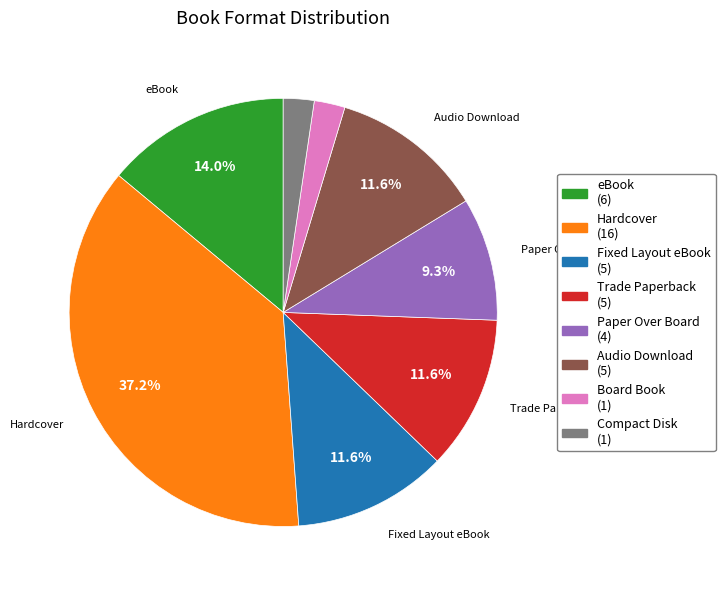

What is the largest slice in the pie chart?

Hardcover